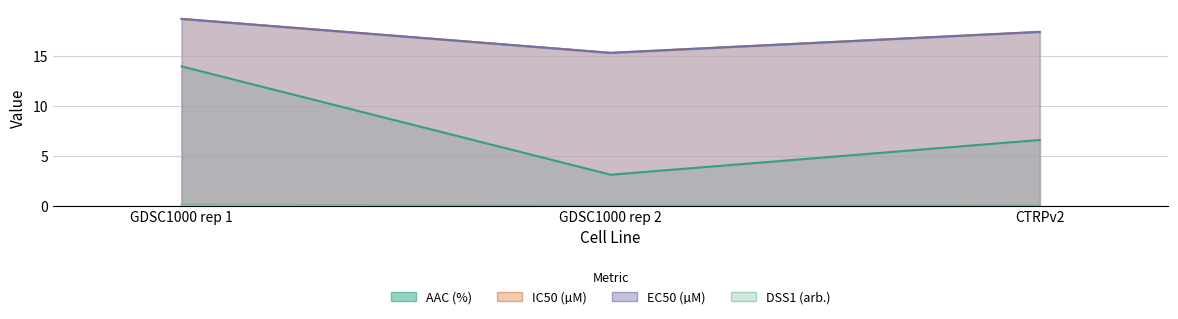

What is the label of the 3rd point from the right?

GDSC1000 rep 1